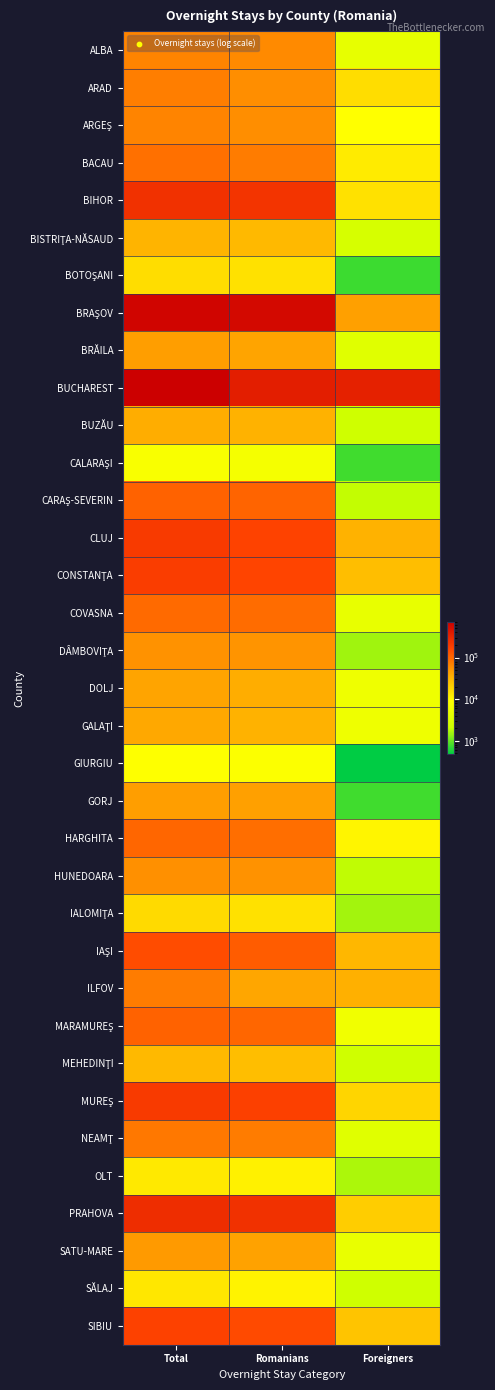

What is the total value across all series at Romanians?

3440569